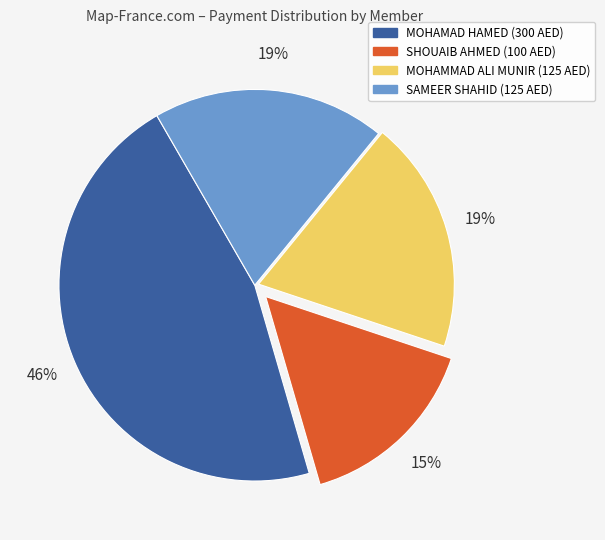

Is it true that SAMEER SHAHID (125 AED) is 10% of the pie?

False